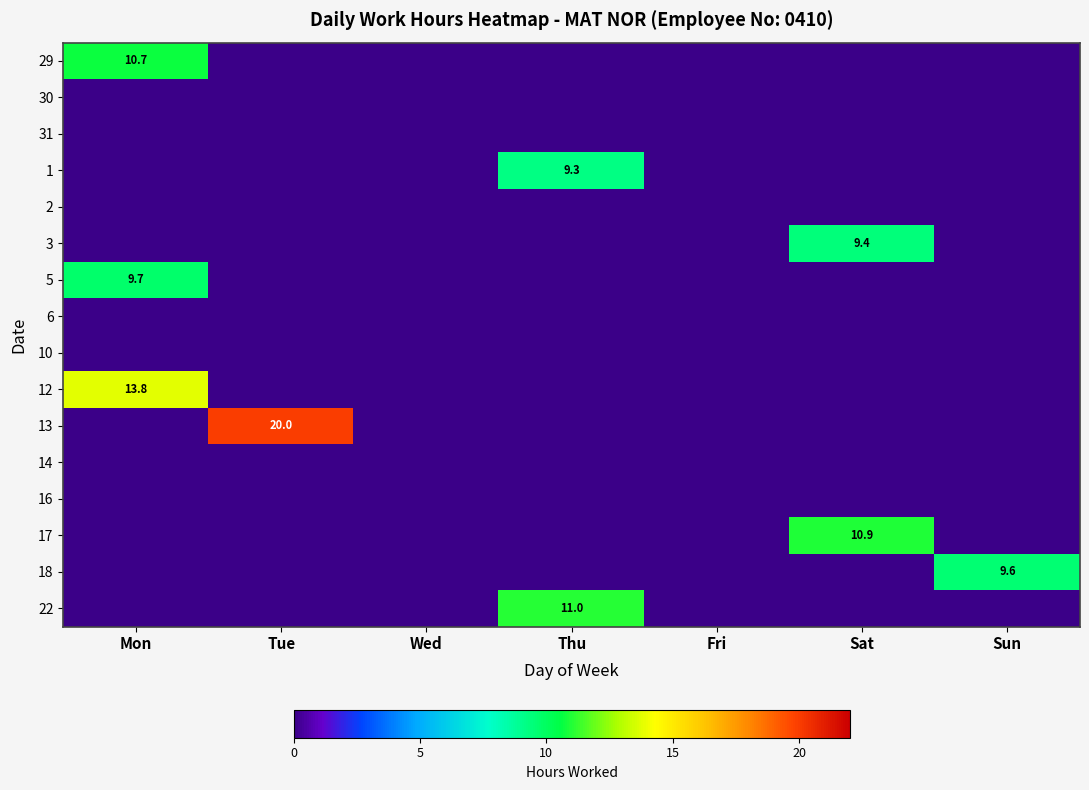

What is the difference between the highest and lowest values at Sat?

10.9